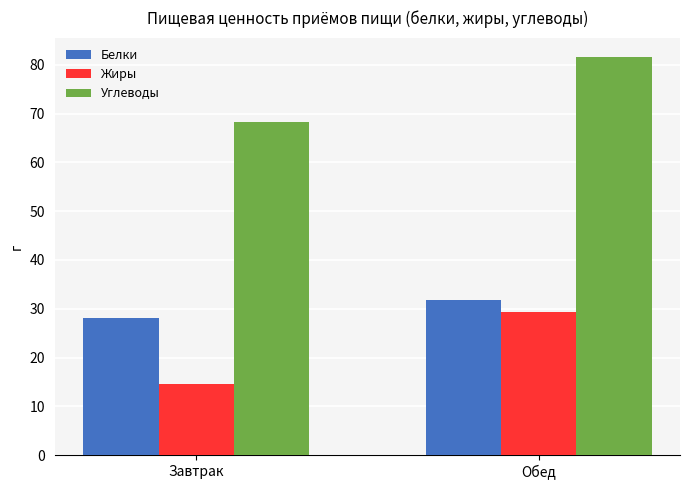

What is the value of the Жиры bar at the 2nd from the left?

29.3